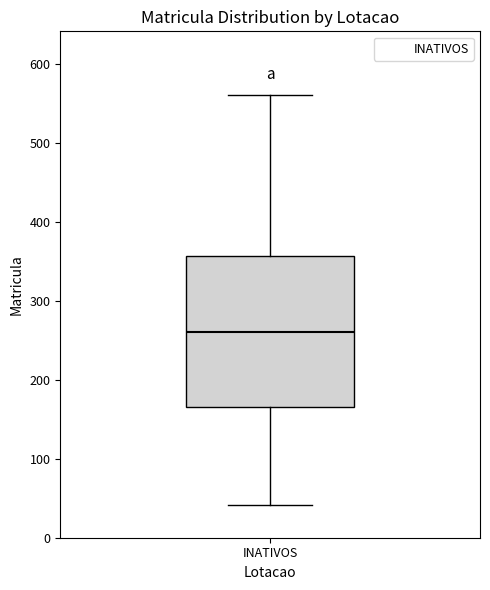

Where is the lower edge of the box for INATIVOS on the y-axis? The values are not printed on the chart, so give them approximately, as read against the axis.

170